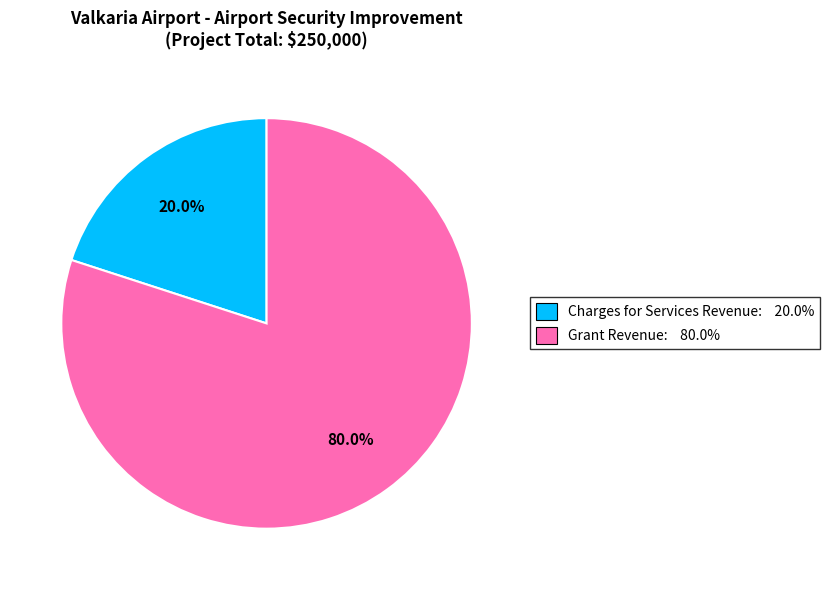

Is there any slice that represents more than half of the pie?

Yes